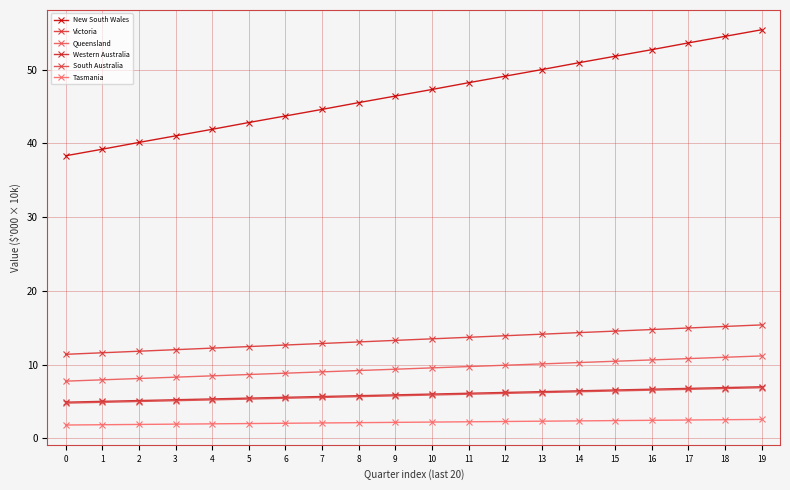

Reading right to left, what are all the values shown in this chart?

New South Wales: 19=55.4	18=54.5	17=53.6	16=52.7	15=51.8	14=50.9	13=50.0	12=49.1	11=48.2	10=47.3	9=46.4	8=45.5	7=44.6	6=43.7	5=42.8	4=41.9	3=41.0	2=40.1	1=39.2	0=38.3
Victoria: 19=15.4	18=15.2	17=15.0	16=14.8	15=14.5	14=14.3	13=14.1	12=13.9	11=13.7	10=13.5	9=13.3	8=13.1	7=12.9	6=12.7	5=12.4	4=12.2	3=12.0	2=11.8	1=11.6	0=11.4
Queensland: 19=11.2	18=11.0	17=10.8	16=10.6	15=10.4	14=10.3	13=10.1	12=9.9	11=9.7	10=9.6	9=9.4	8=9.2	7=9.0	6=8.8	5=8.7	4=8.5	3=8.3	2=8.1	1=7.9	0=7.8
Western Australia: 19=7.0	18=6.9	17=6.8	16=6.7	15=6.5	14=6.4	13=6.3	12=6.2	11=6.1	10=6.0	9=5.9	8=5.8	7=5.7	6=5.6	5=5.5	4=5.3	3=5.2	2=5.1	1=5.0	0=4.9
South Australia: 19=6.9	18=6.8	17=6.6	16=6.5	15=6.4	14=6.3	13=6.2	12=6.1	11=6.0	10=5.9	9=5.8	8=5.7	7=5.5	6=5.4	5=5.3	4=5.2	3=5.1	2=5.0	1=4.9	0=4.8
Tasmania: 19=2.6	18=2.5	17=2.5	16=2.4	15=2.4	14=2.4	13=2.3	12=2.3	11=2.2	10=2.2	9=2.2	8=2.1	7=2.1	6=2.0	5=2.0	4=2.0	3=1.9	2=1.9	1=1.8	0=1.8